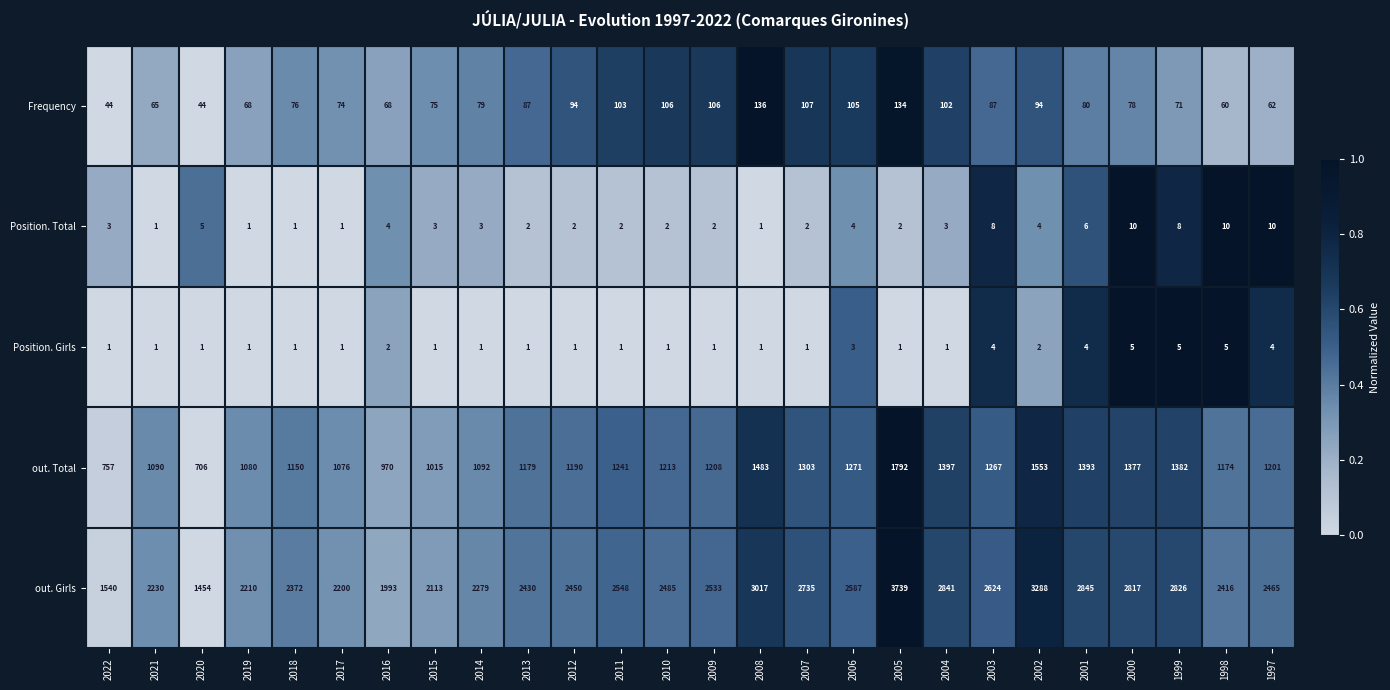

List the series in order of their peak value, lowest first.

Position. Girls, Position. Total, Frequency, out. Total, out. Girls